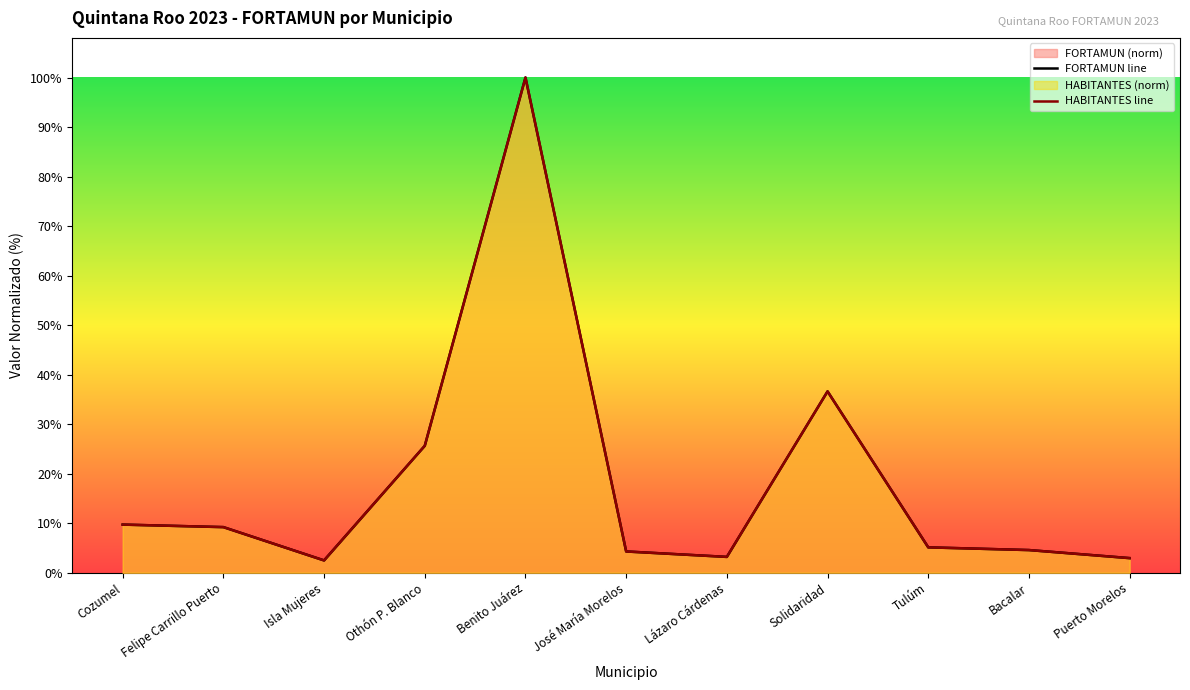

How many lines are shown in the chart?

2